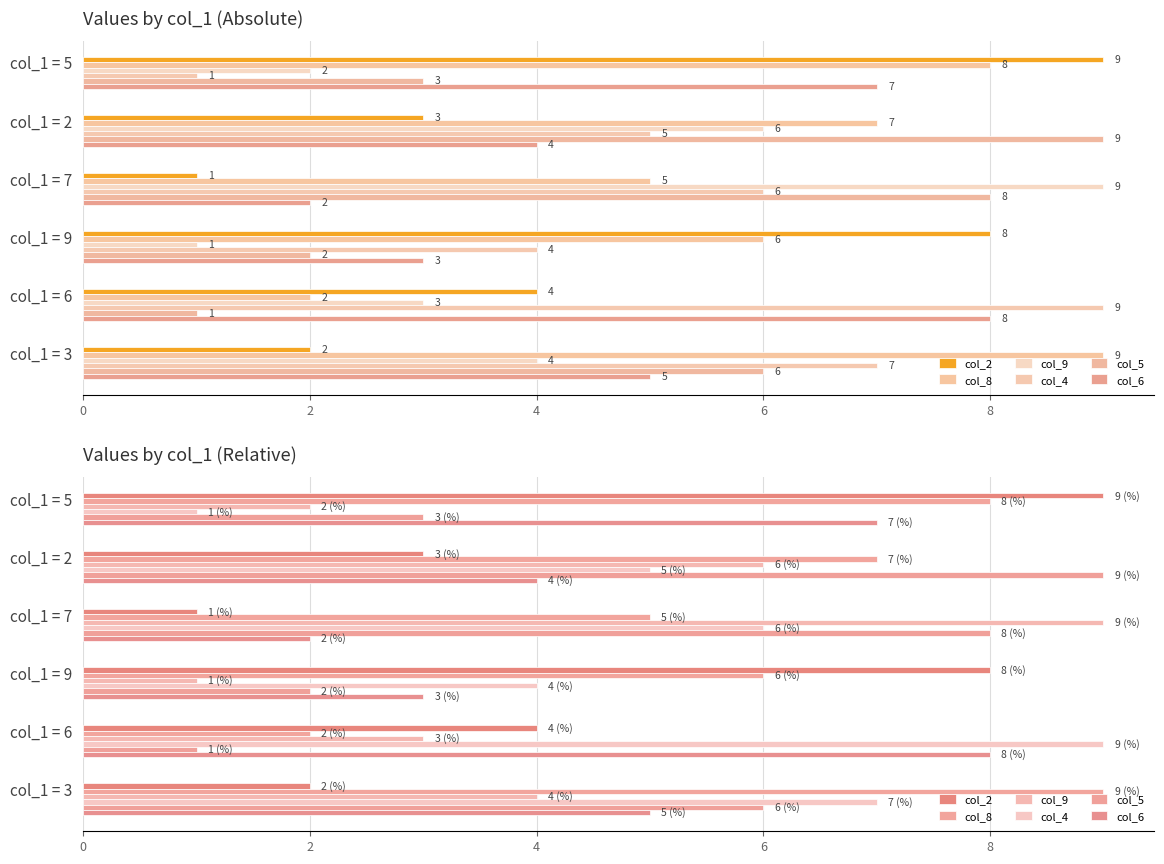

Between col_1 = 6 and col_1 = 2, which series saw the biggest shift?

col_5